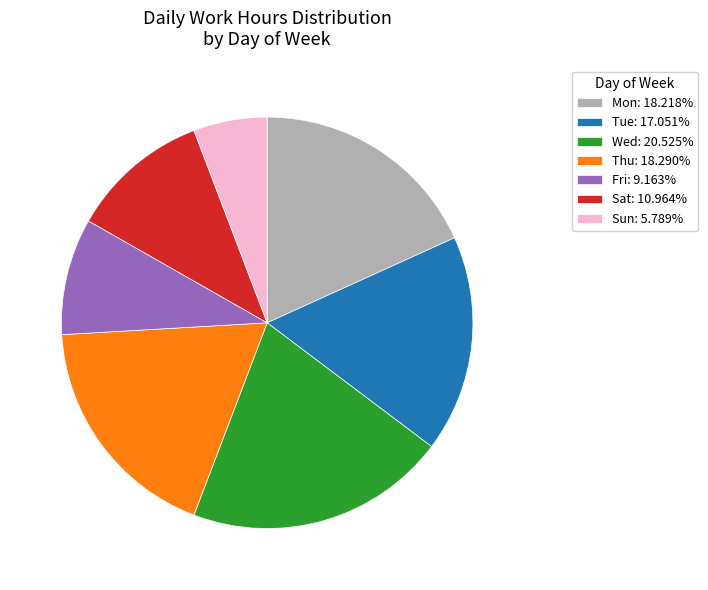

Is Sat the majority of the pie?

No